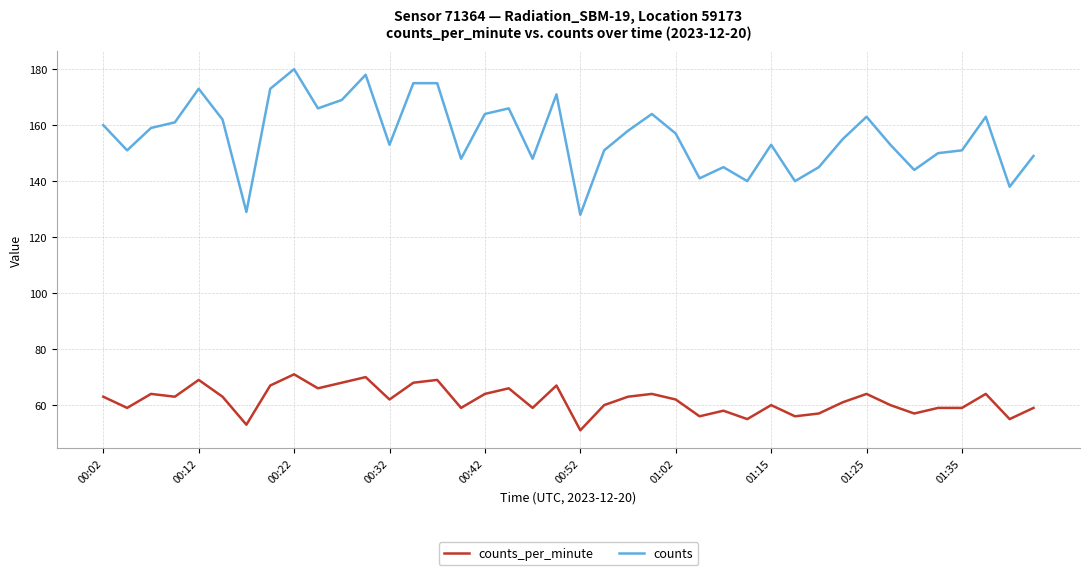

Does the chart have visible grid lines?

Yes